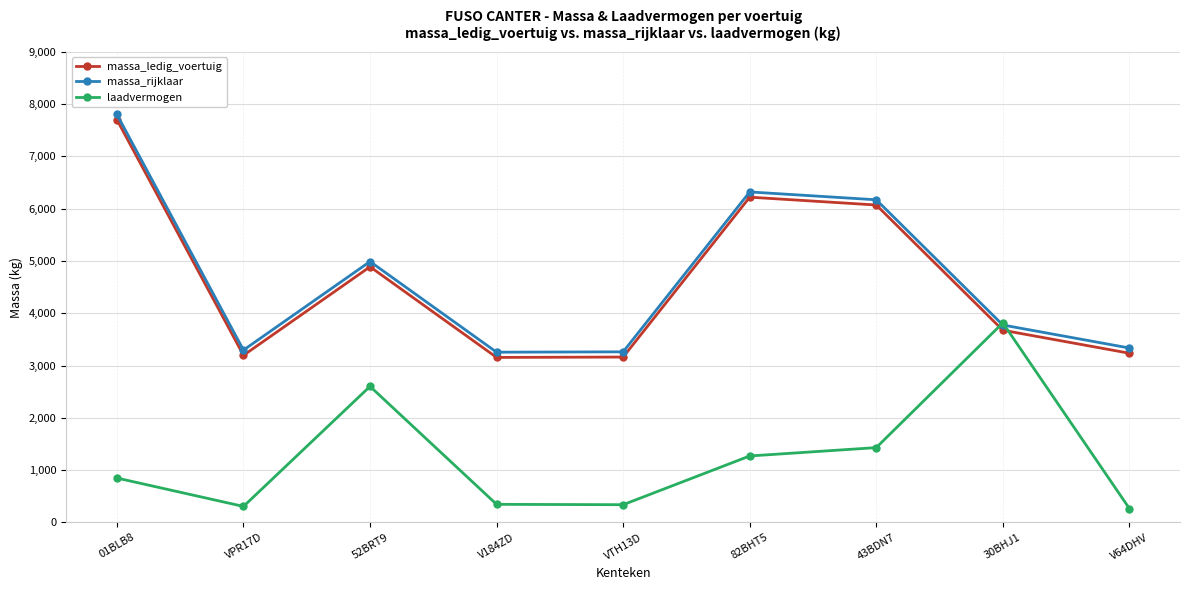

True or false: massa_ledig_voertuig and laadvermogen intersect in this chart.

True